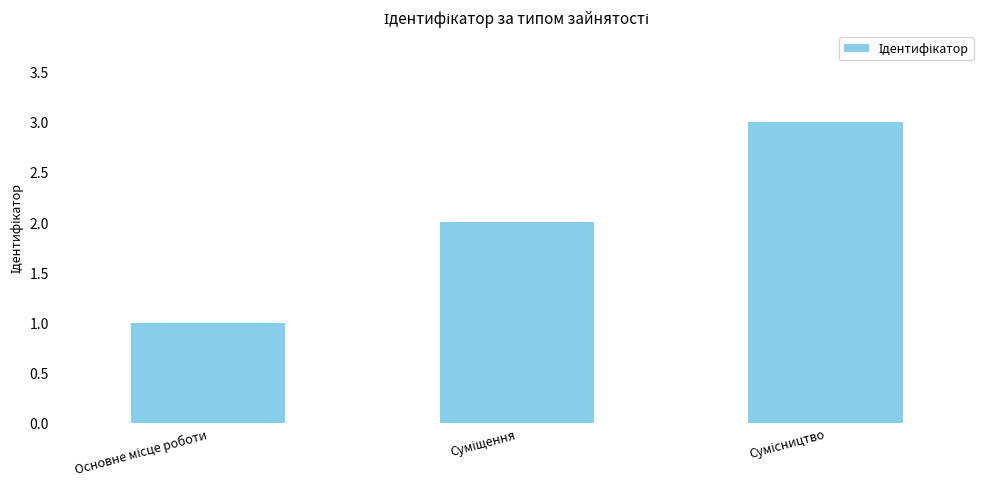

How many categories are shown in the chart?

3